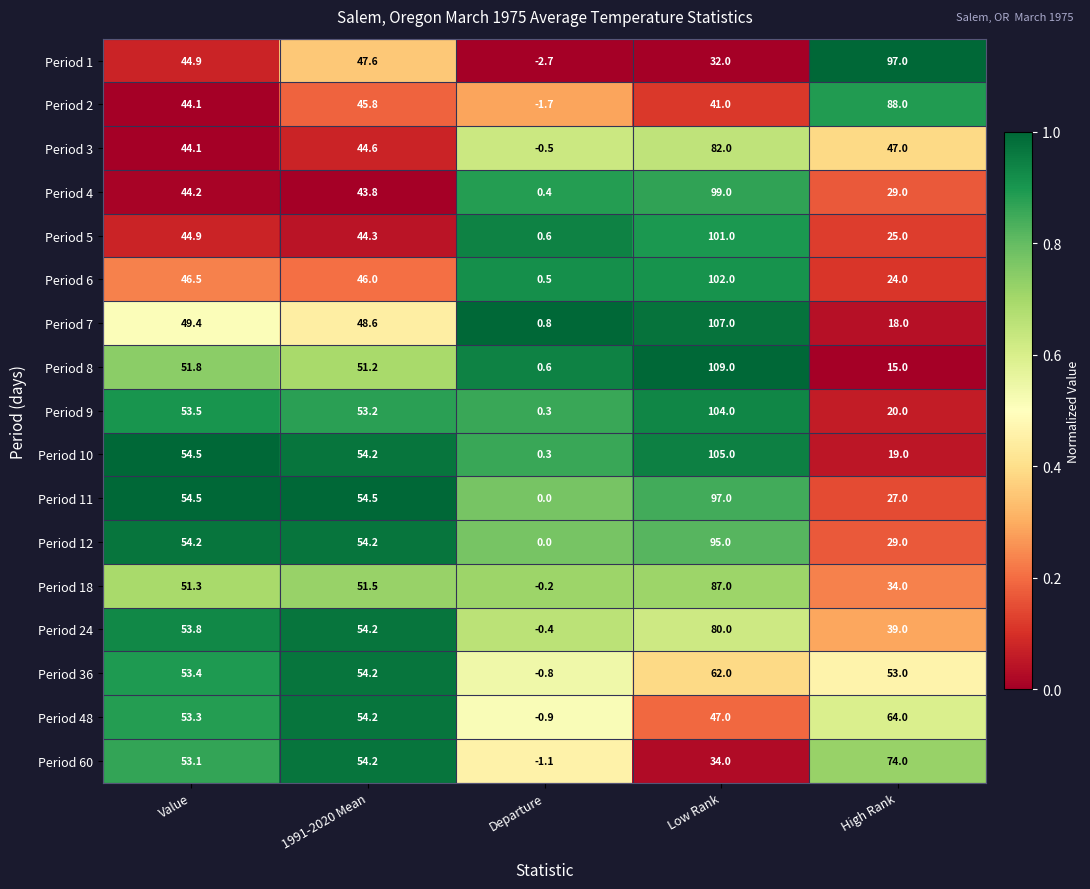

How many categories are shown in the chart?

5